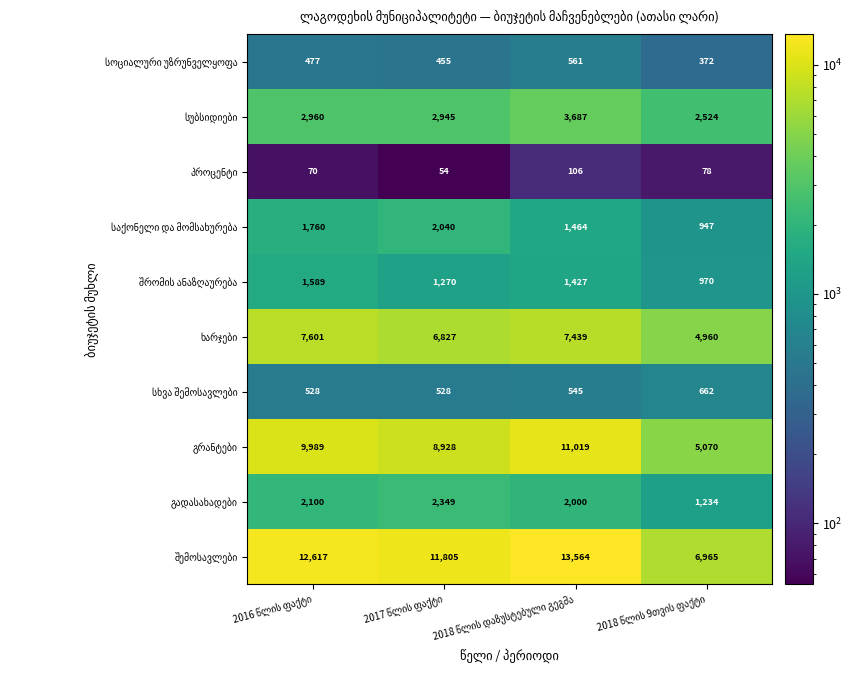

At how many categories does at least one series exceed 3802?

4